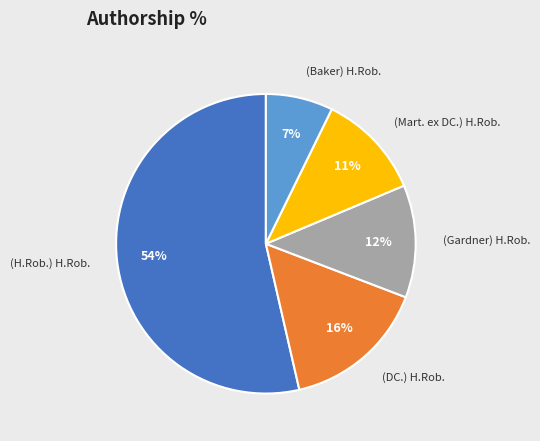

Does (DC.) H.Rob. represent more than half of the total?

No